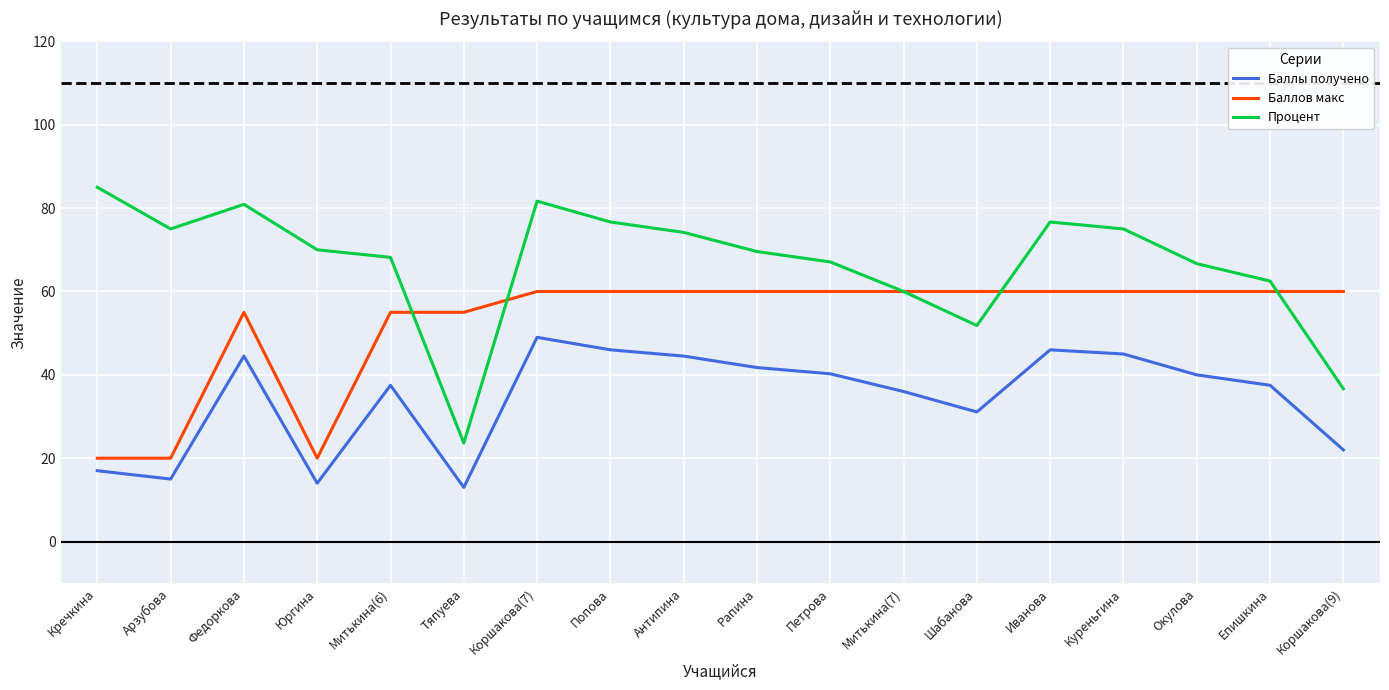

Does the chart display data point markers on the line(s)?

No